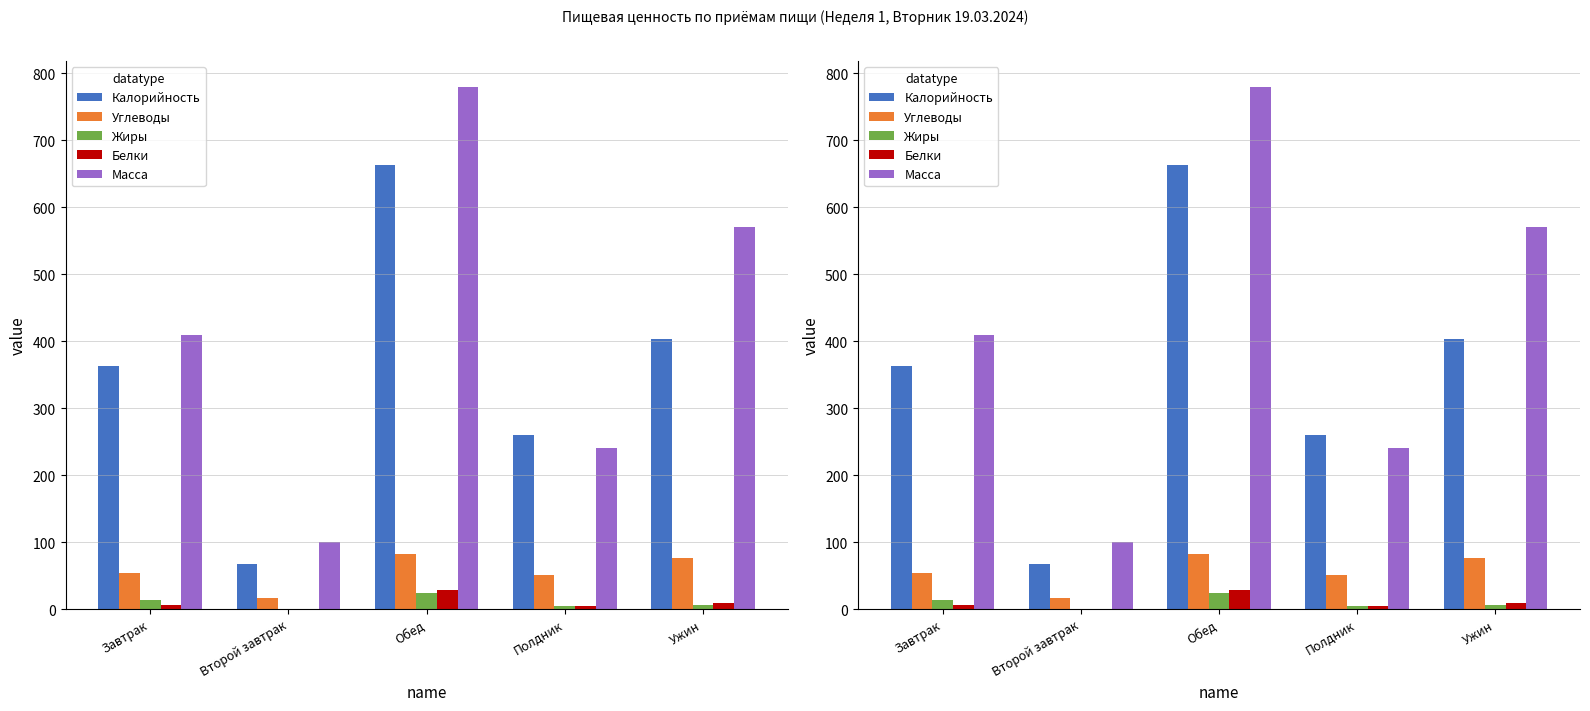

Where does the Масса series first go above 410?

Обед